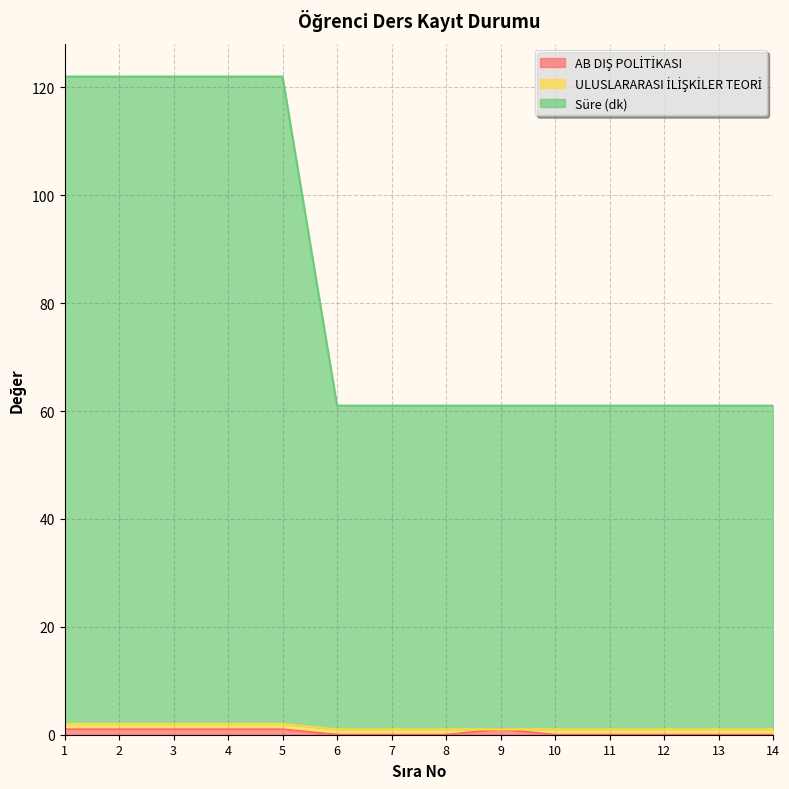

Rank the categories by AB DIŞ POLİTİKASI value from lowest to highest.

6, 7, 8, 10, 11, 12, 13, 14, 1, 2, 3, 4, 5, 9